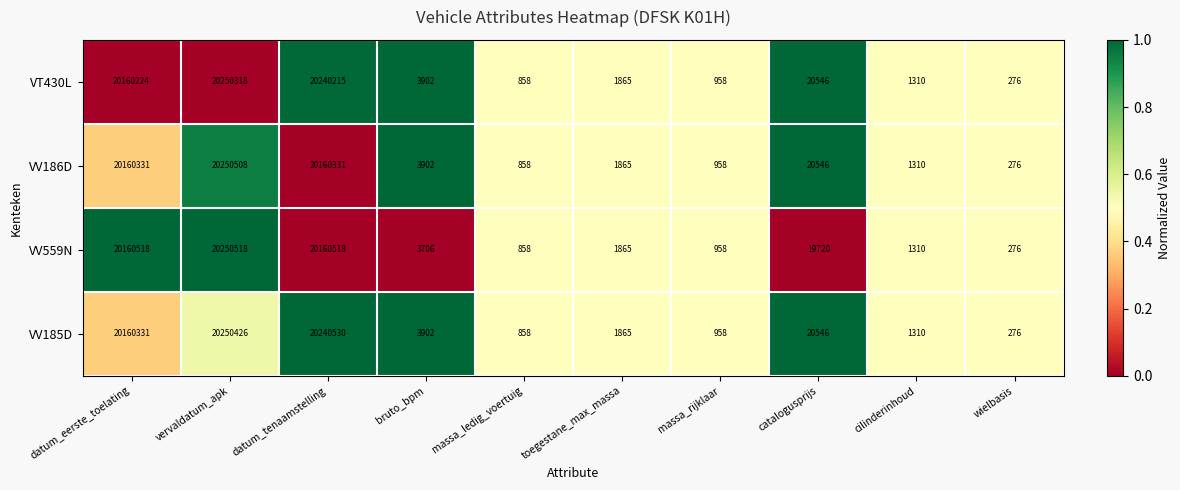

List the series in order of their peak value, lowest first.

VT430L, VV185D, VV186D, VV559N